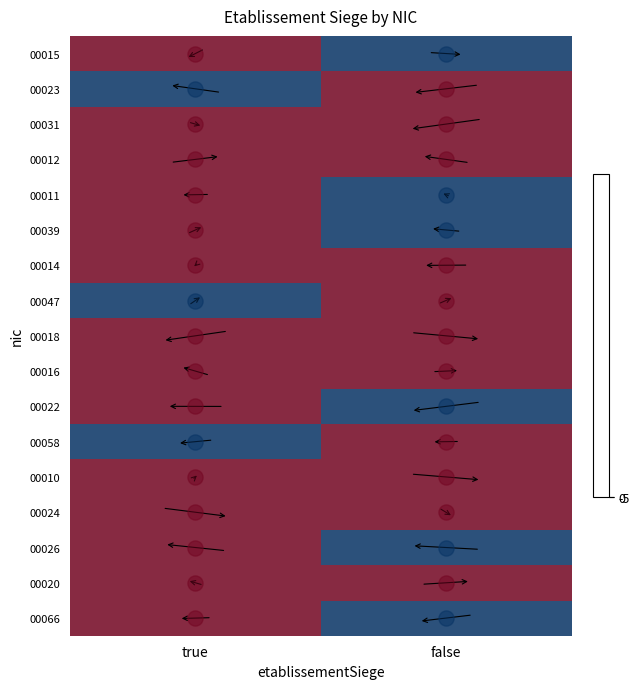

Count the number of data series in this chart.

17